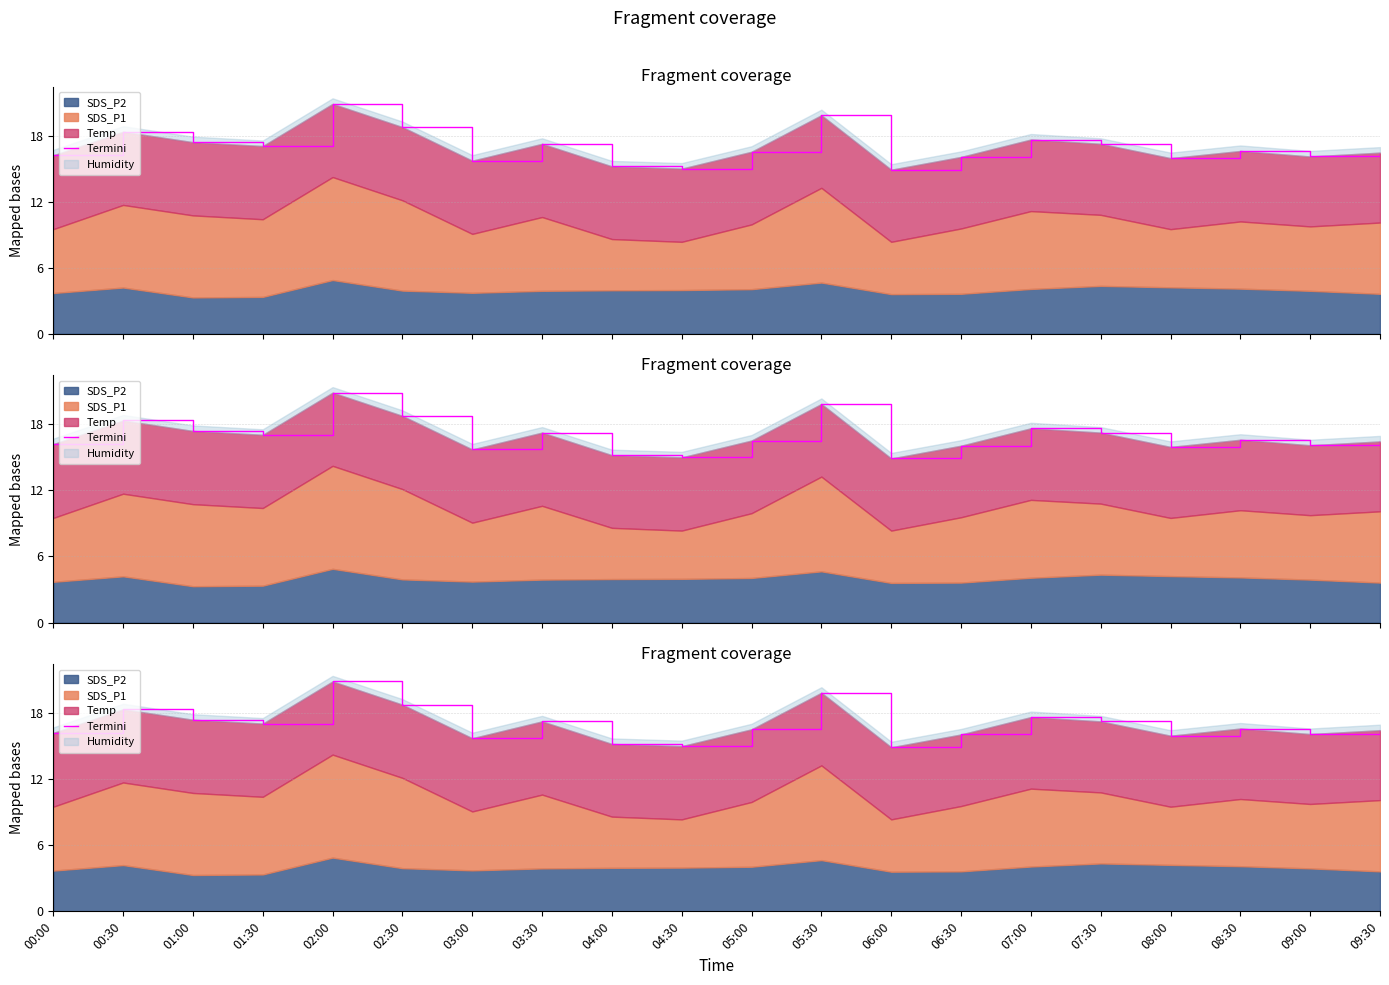

The value at 05:00 is 25.4. True or false?

False